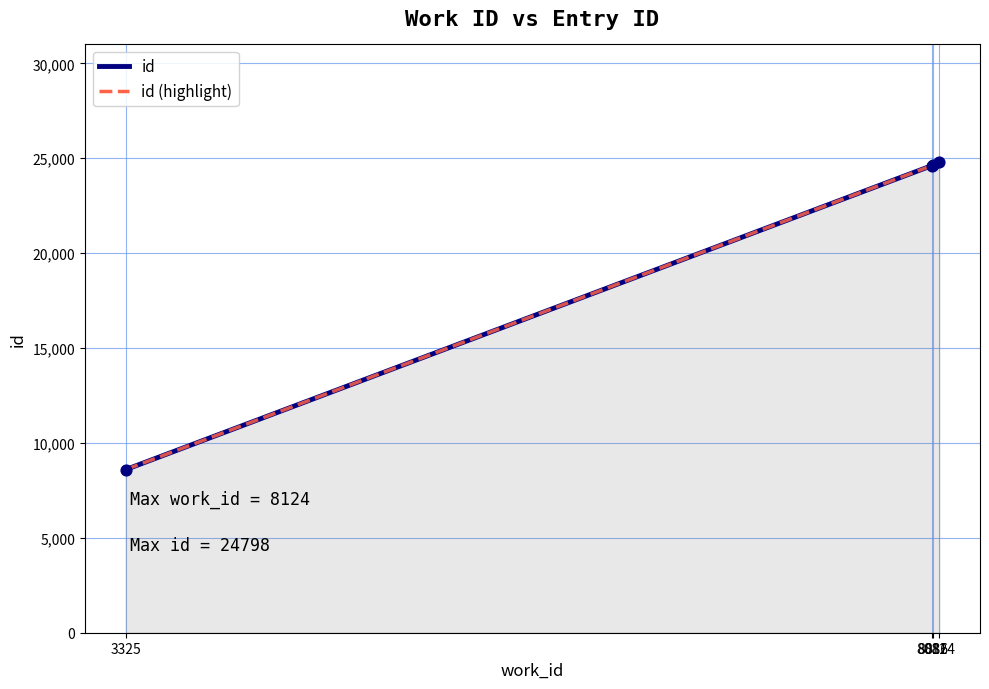

At how many categories does at least one series exceed 10474?

3